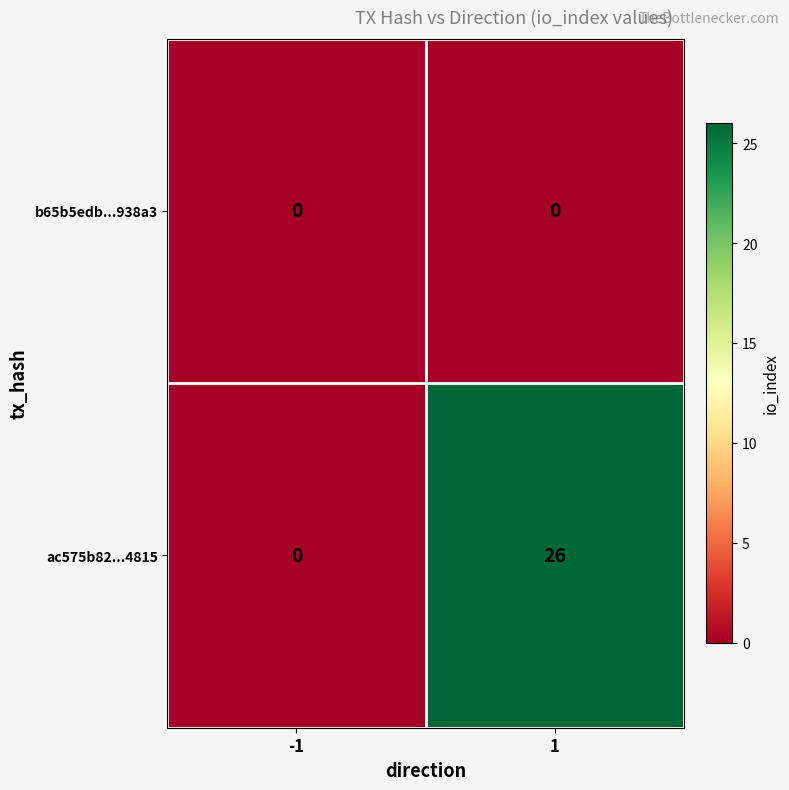

Between -1 and 1, which series saw the biggest shift?

ac575b82...4815